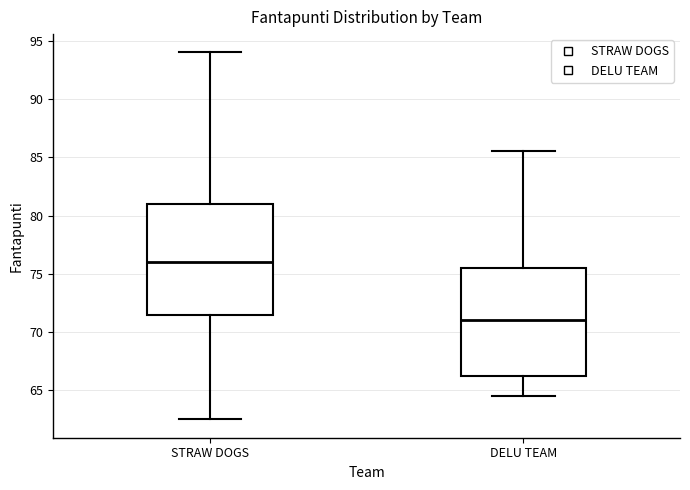

Reading left to right, read every box against the y-axis: the position of its median line, the range the box covers, and the ends of its whiskers. The values are not printed on the chart, so give them approximately, as read against the axis.

STRAW DOGS: median 76.0, box 71.5 to 81.0, whiskers 62.5 to 94.0
DELU TEAM: median 71.0, box 66.5 to 75.5, whiskers 64.5 to 85.5